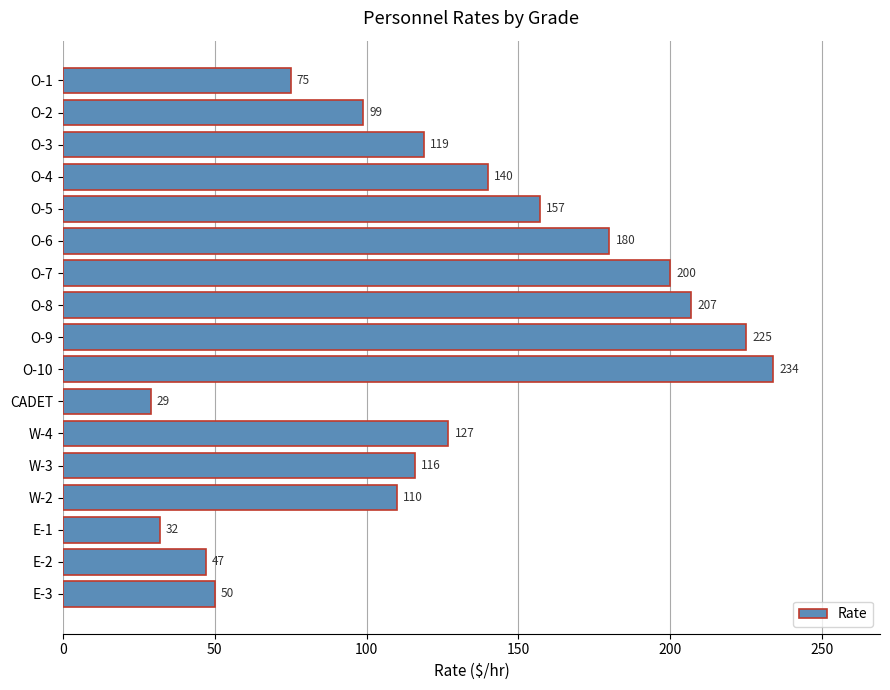

What is the difference between the maximum and minimum values?

205